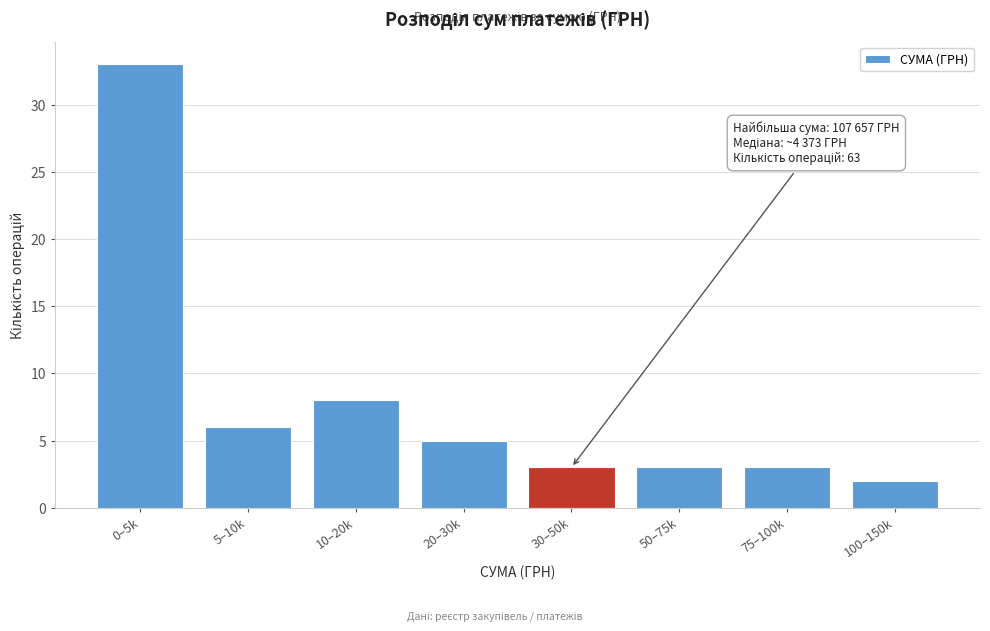

Reading left to right, extract all data points from this chart.

33	6	8	5	3	3	3	2